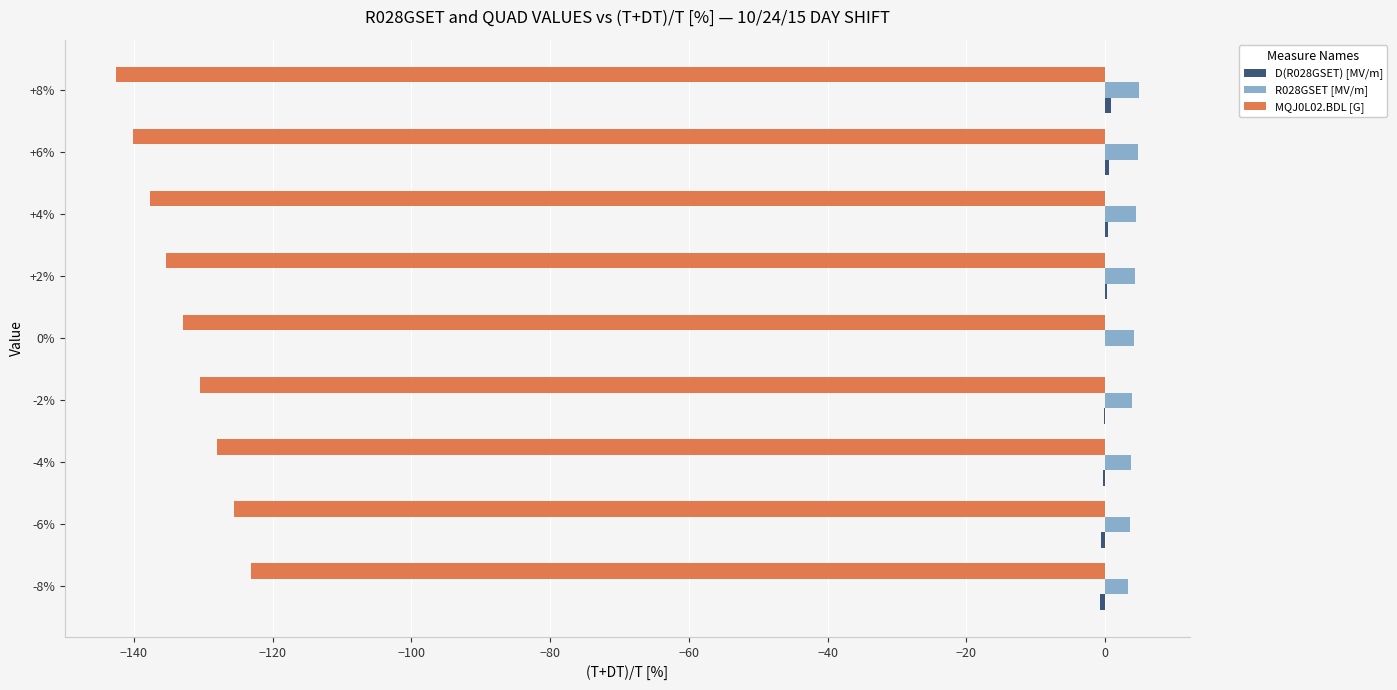

The value of MQJ0L02.BDL [G] at +8% is -247.0. True or false?

False